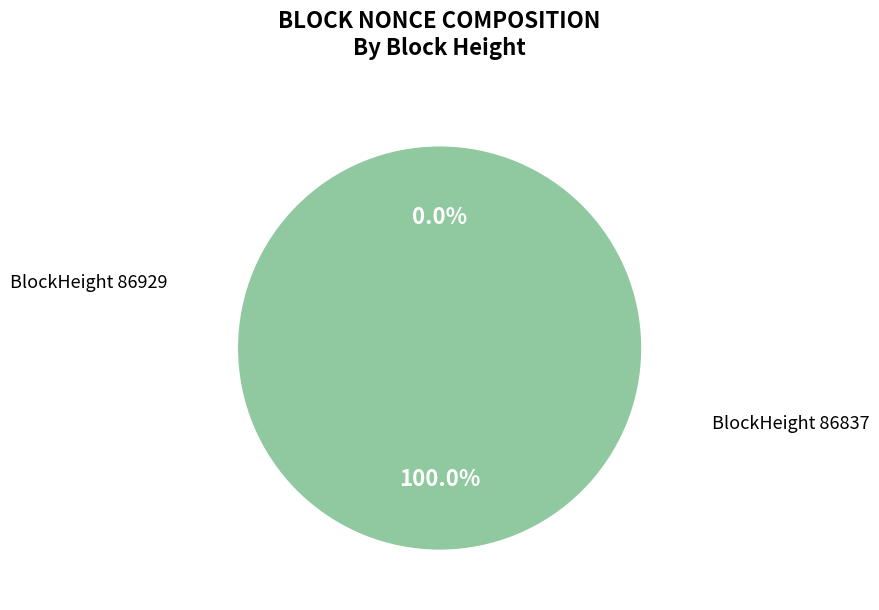

What is the majority slice?

86837